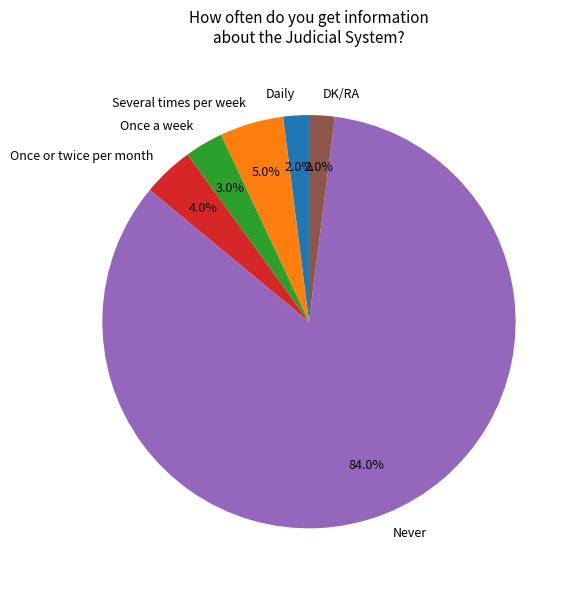

True or false: Daily accounts for 15% of the total.

False